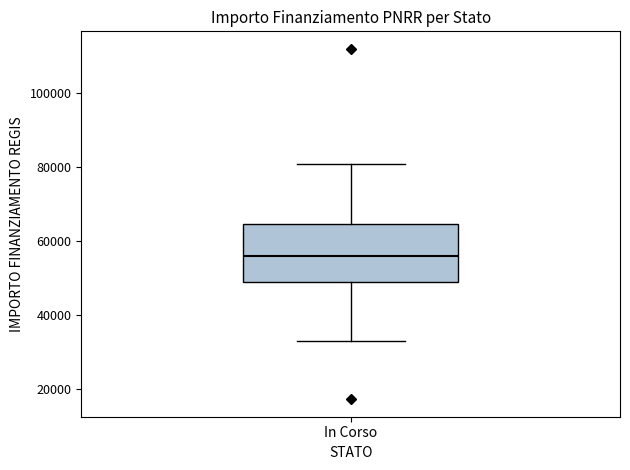

Where is the lower edge of the box for In Corso on the y-axis? The values are not printed on the chart, so give them approximately, as read against the axis.

50000